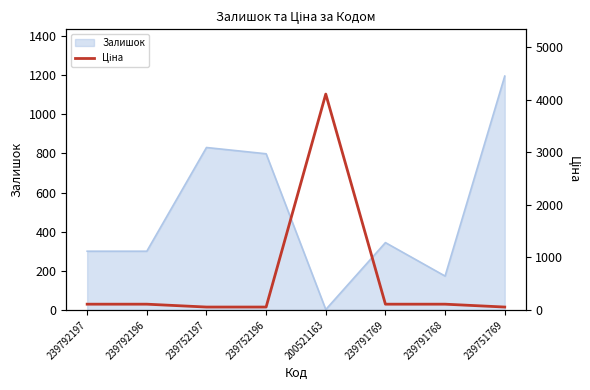

What is the approximate value at 200521163?

4104.5